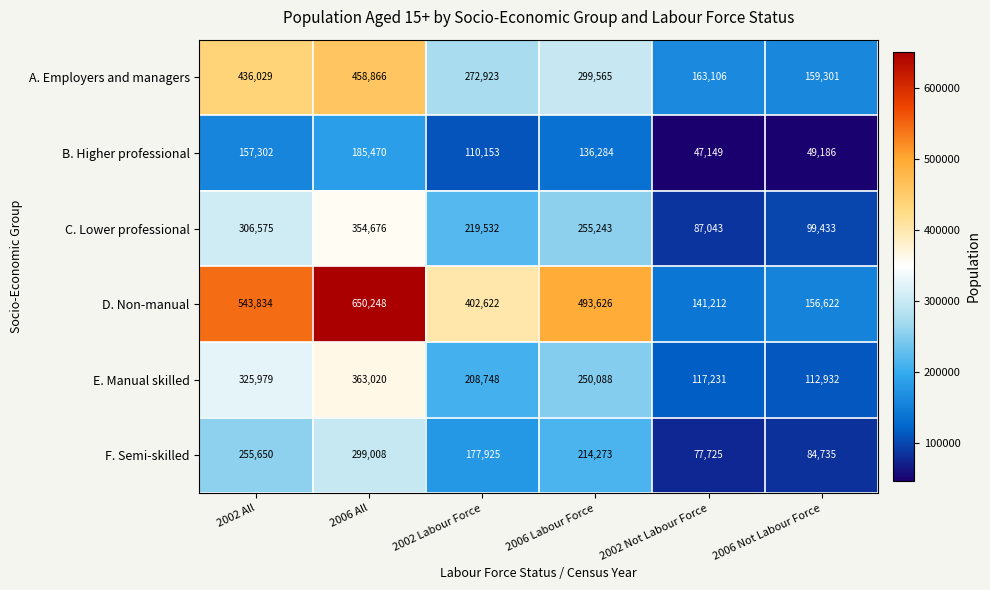

Which series has the widest spread of values?

D. Non-manual